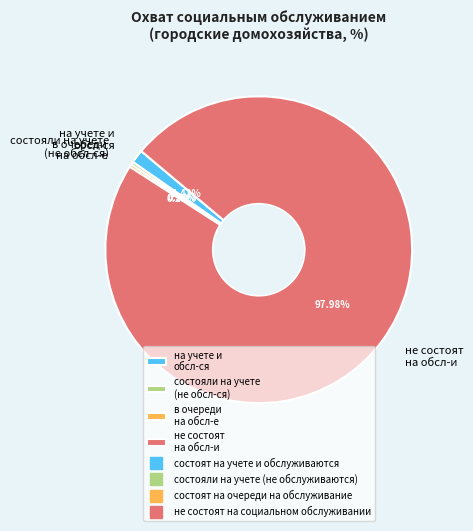

Between состояли на учете (не обсл-ся) and не состоят на обсл-и, which is larger?

не состоят на обсл-и